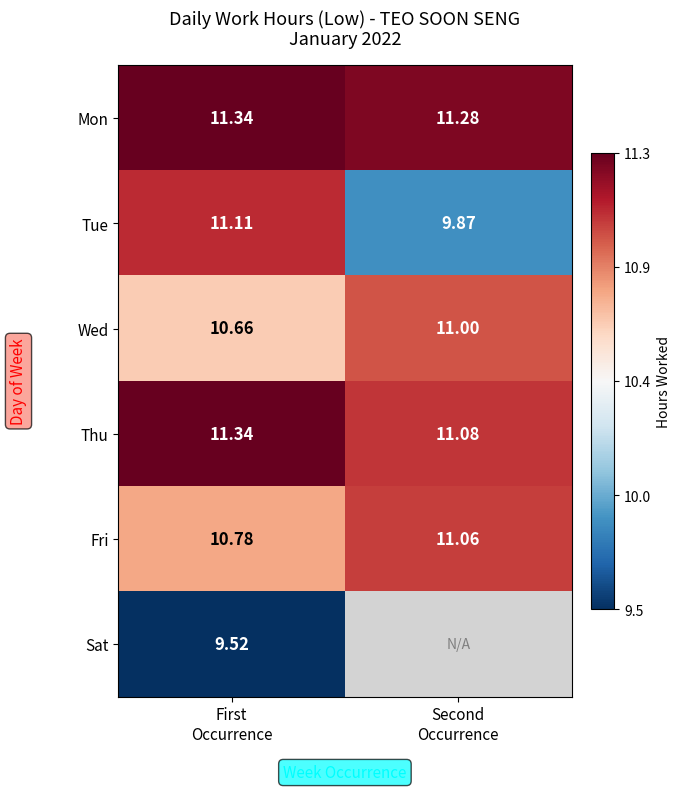

At which category is the sum across all series the highest?

First
Occurrence